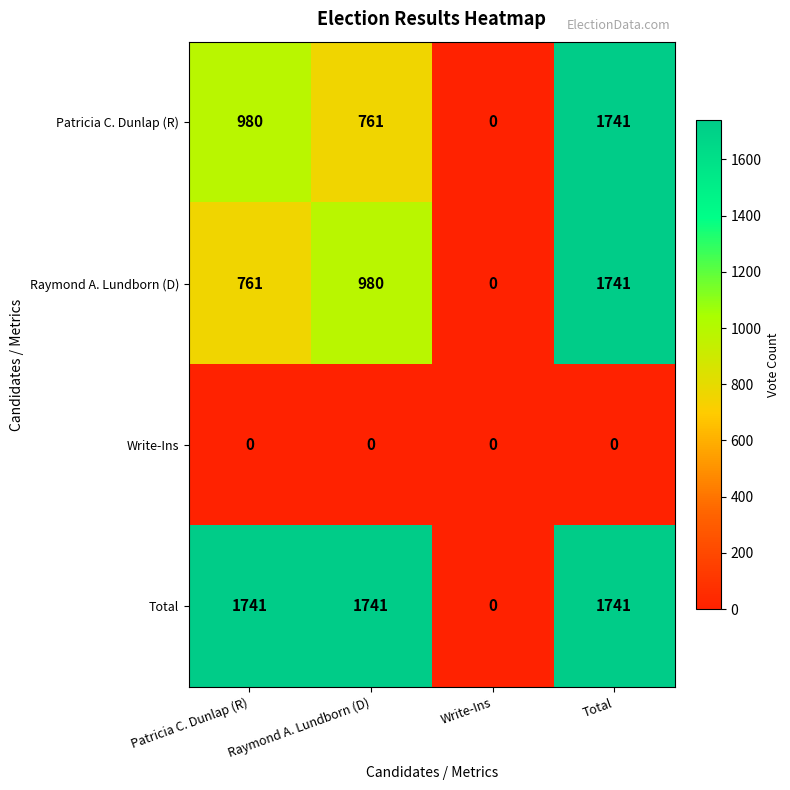

Between Patricia C. Dunlap (R) and Total, which series saw the biggest shift?

Raymond A. Lundborn (D)